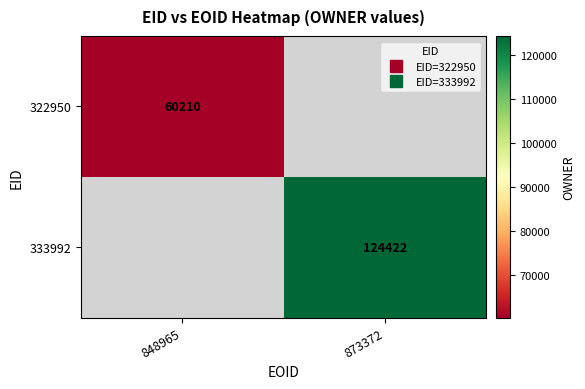

Is it true that 333992 equals 124422.0 at 873372?

True